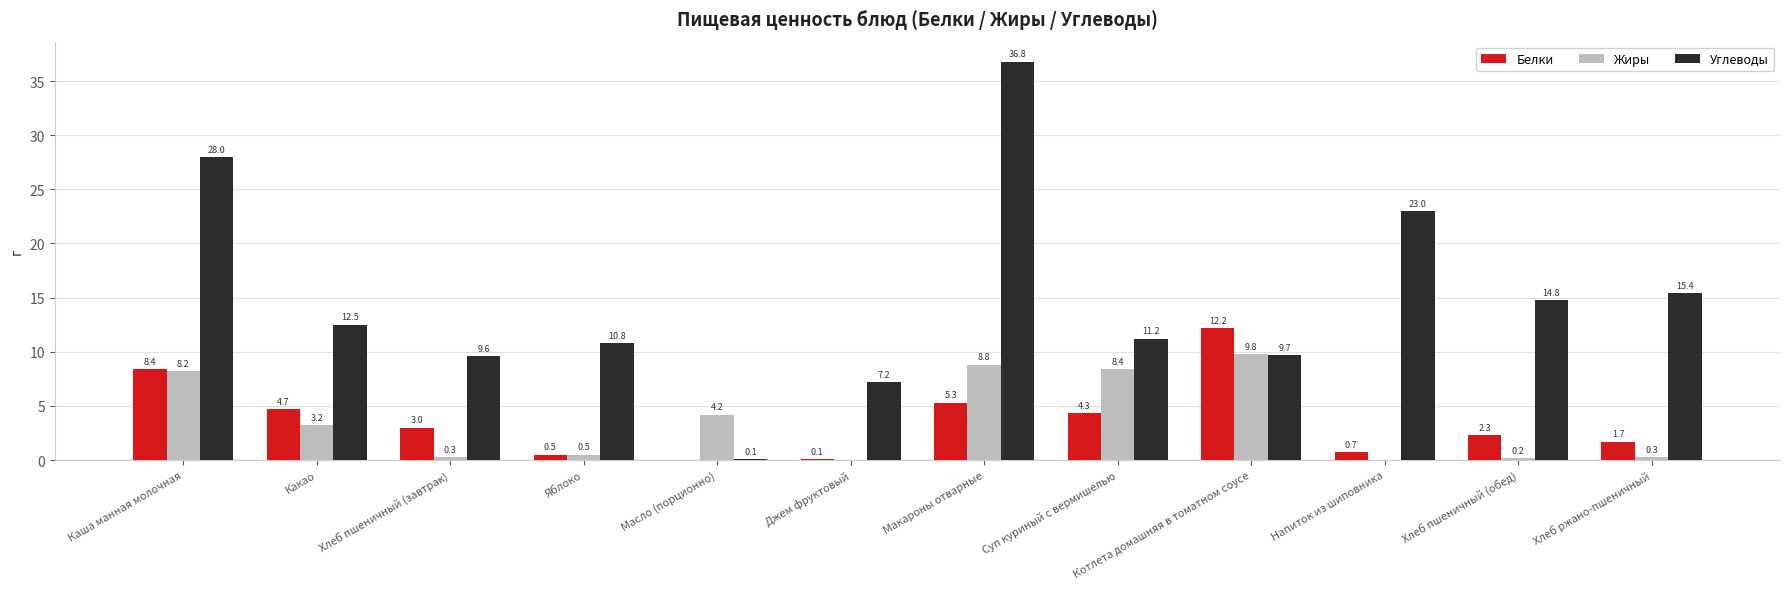

At which category does the chart reach its peak across all series?

Макароны отварные